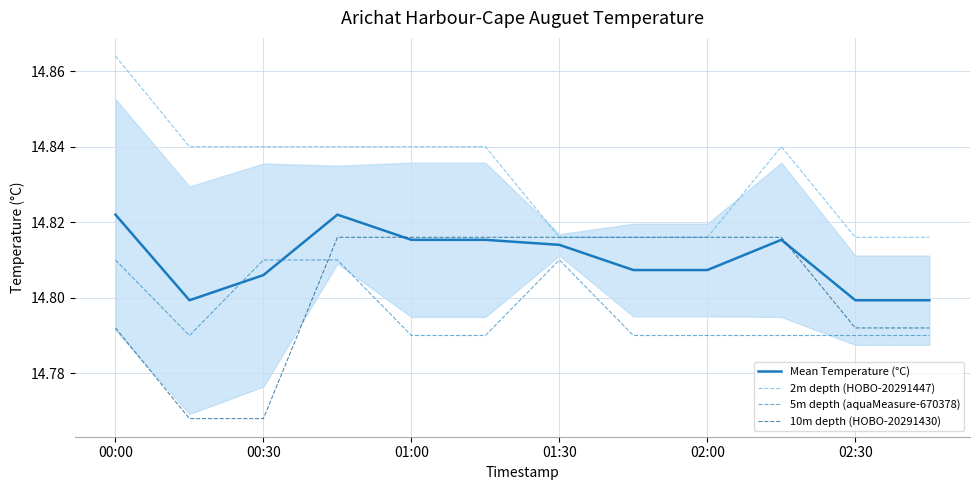

What is the minimum value for 2m depth (HOBO-20291447)?

14.8